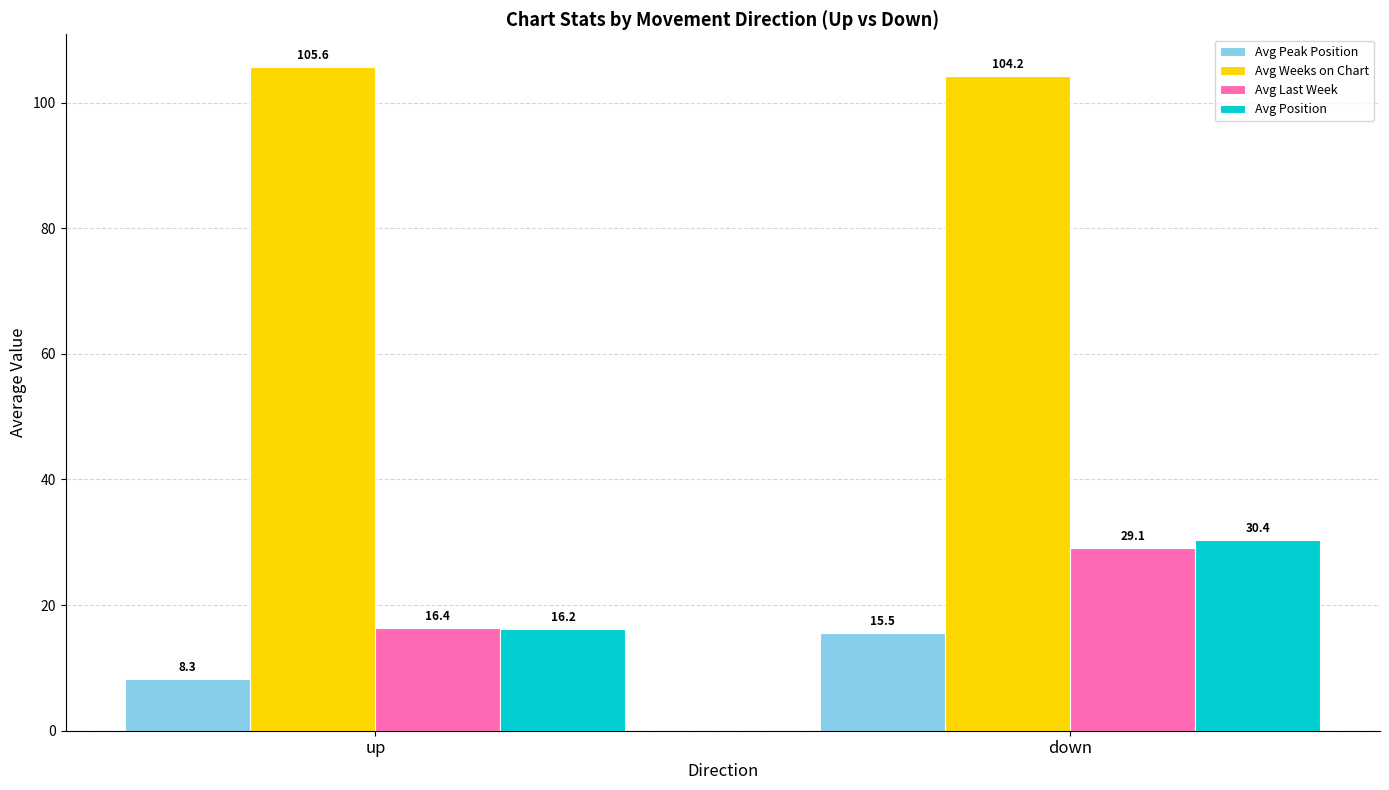

How many Avg Weeks on Chart values are between 104 and 105?

1